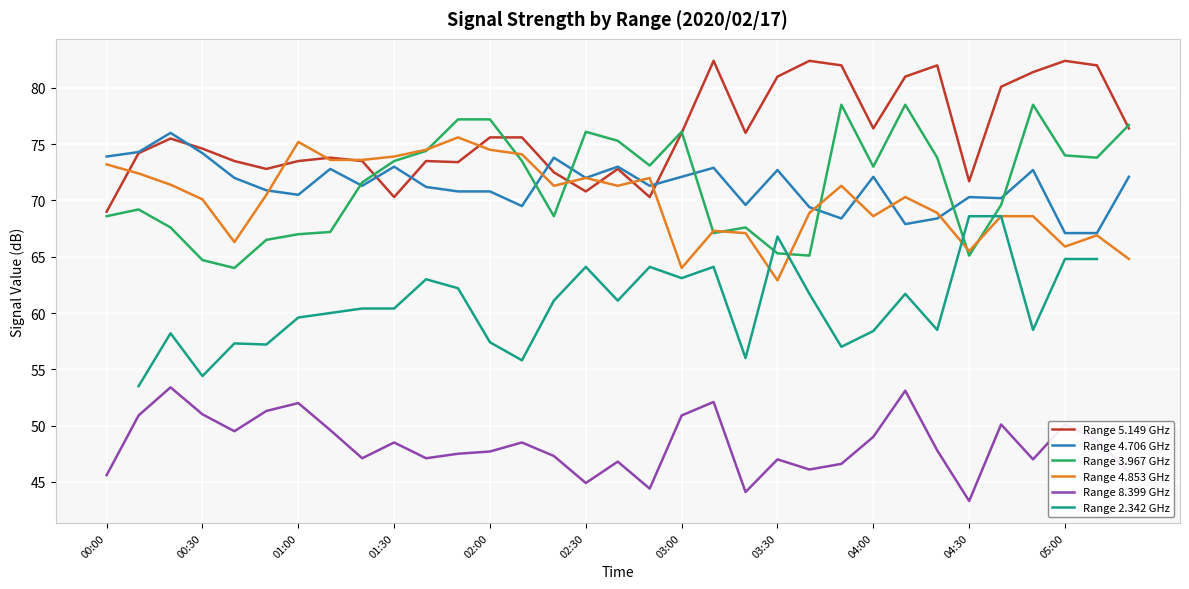

What is the value of the Range 5.149 GHz point at the 29th from the left?

80.1